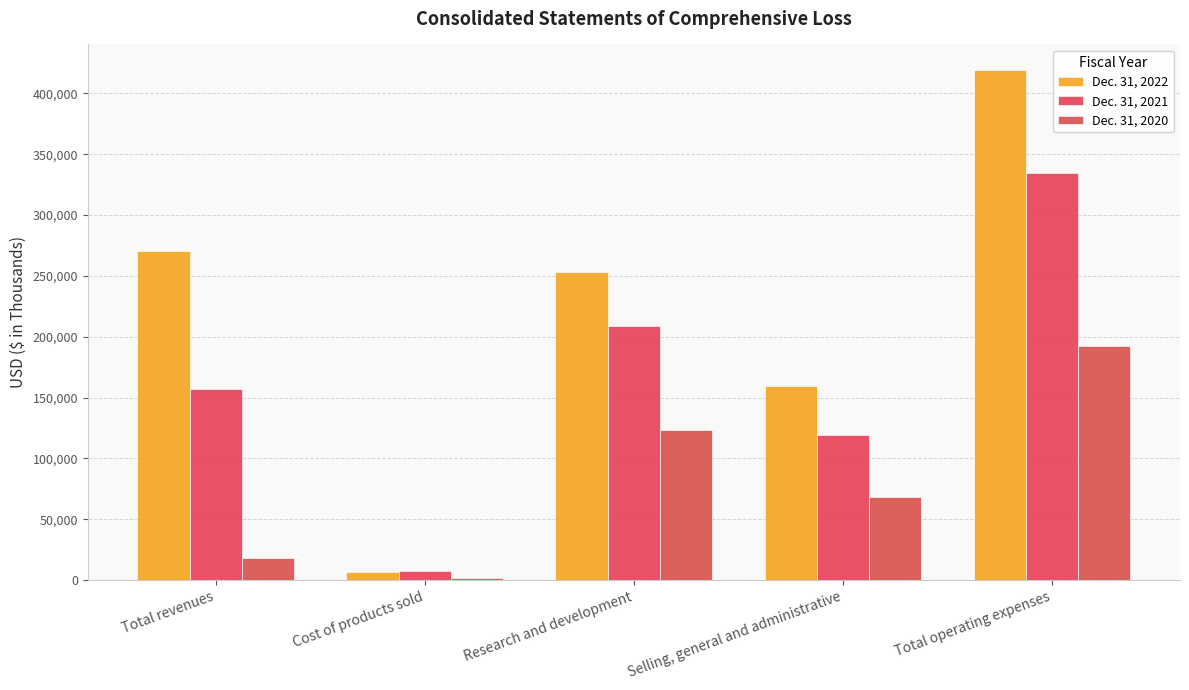

Between Cost of products sold and Total operating expenses, which series saw the biggest shift?

Dec. 31, 2022